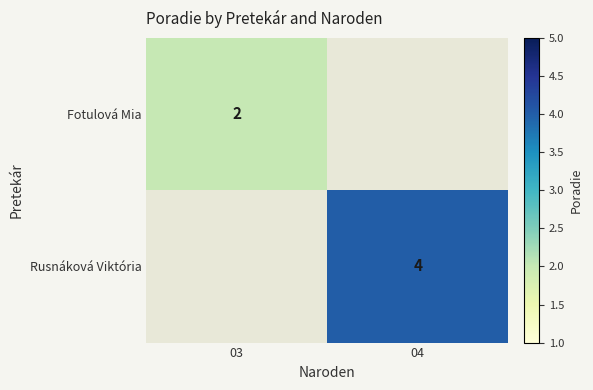

True or false: Fotulová Mia has a value of 2 at 03.

True